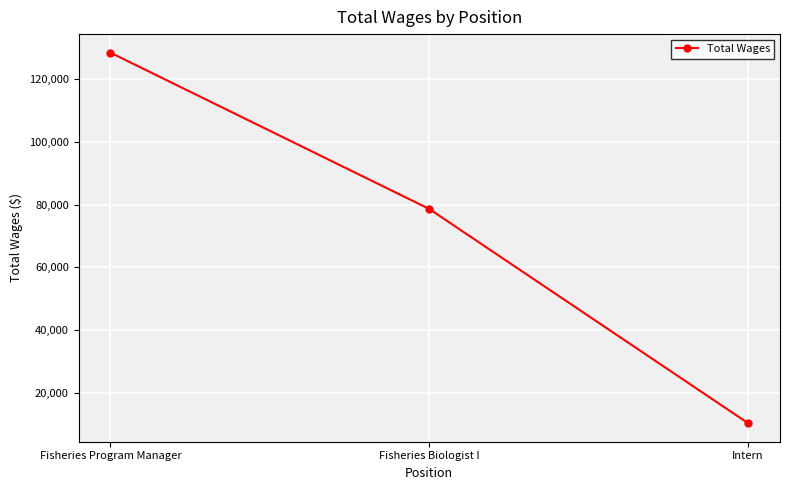

Reading right to left, extract all data points from this chart.

Intern=10206	Fisheries Biologist I=78611	Fisheries Program Manager=128525